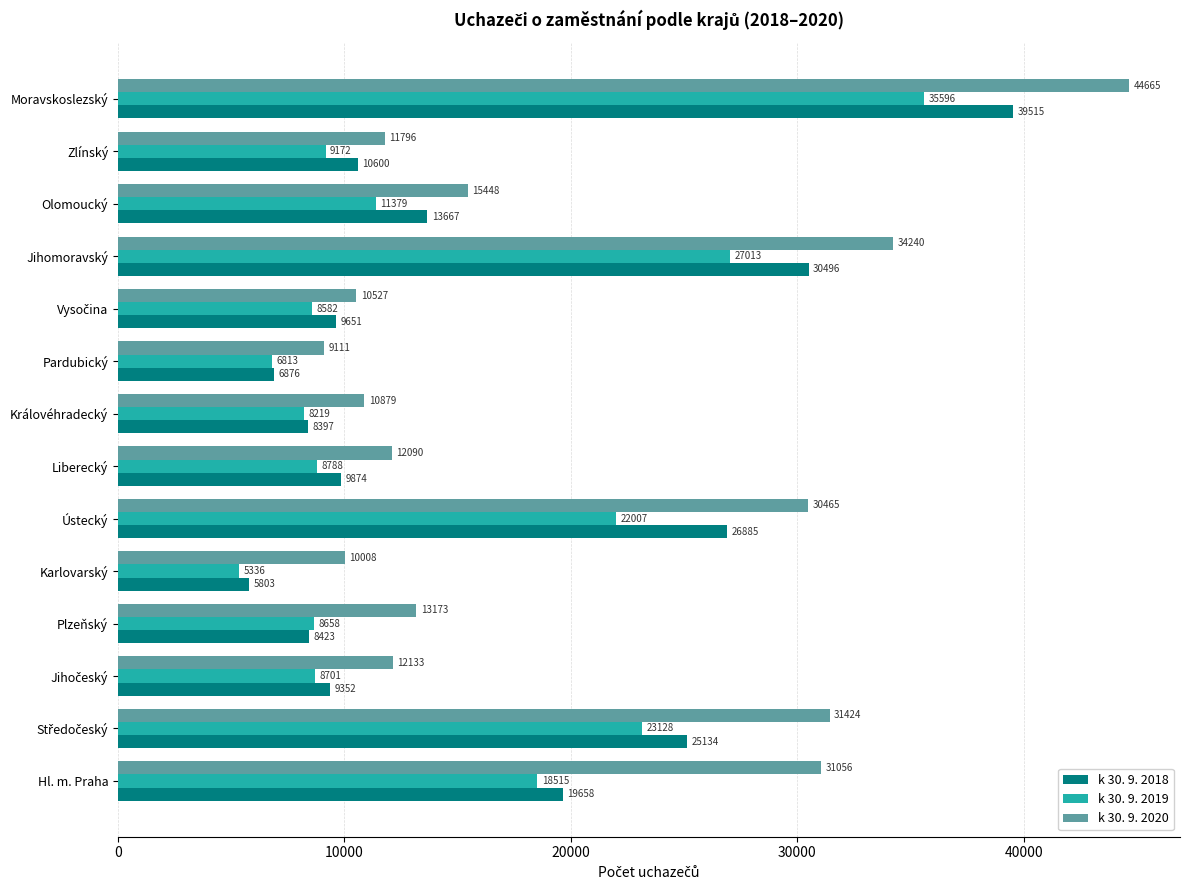

Which category has the highest value in the k 30. 9. 2018 series?

Moravskoslezský